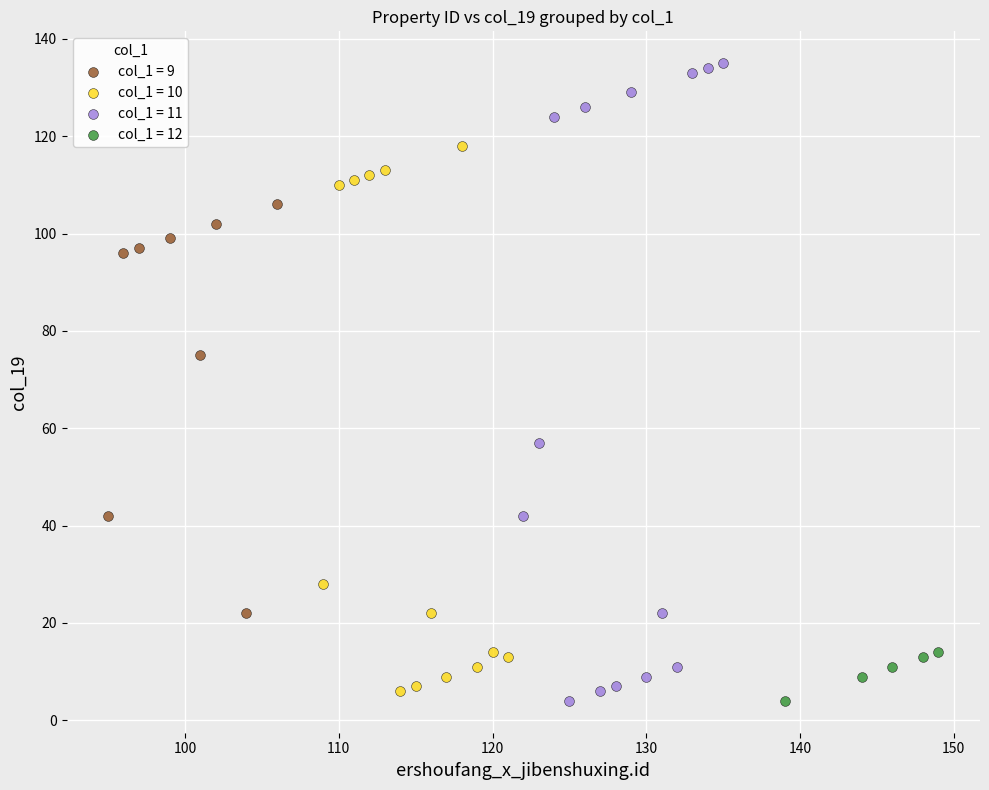

Which series has the widest spread of Y values?

col_1 = 11